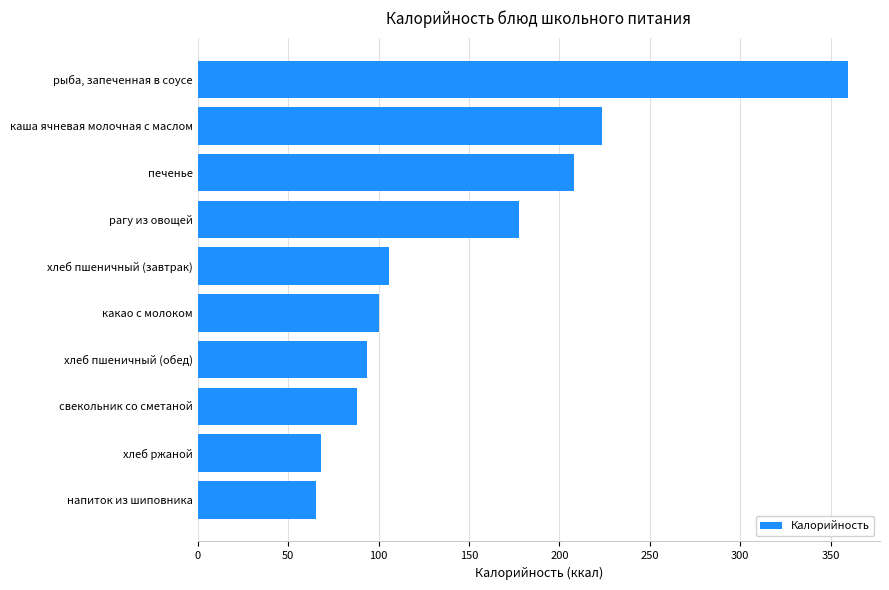

At which category does the chart reach its peak across all series?

рыба, запеченная в соусе